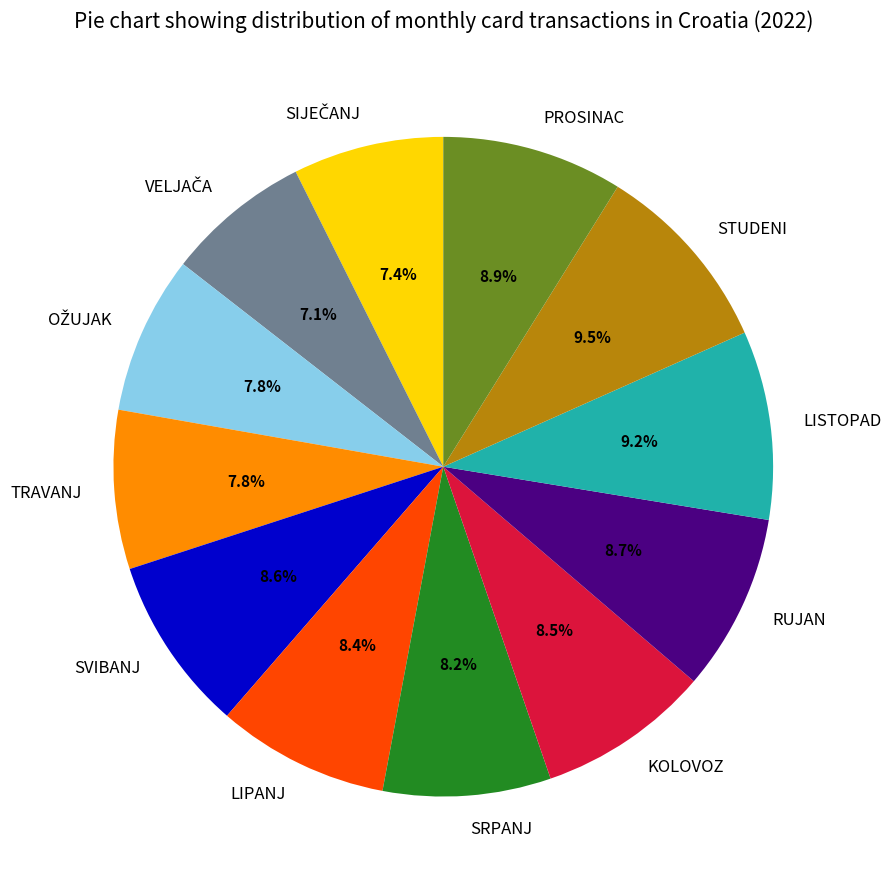

Does any single category account for the majority?

No